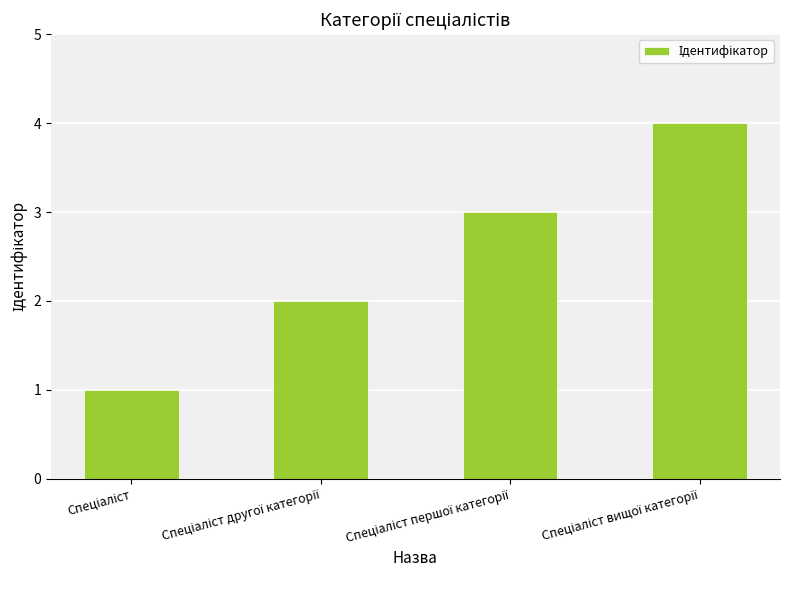

What is the greatest value displayed?

4